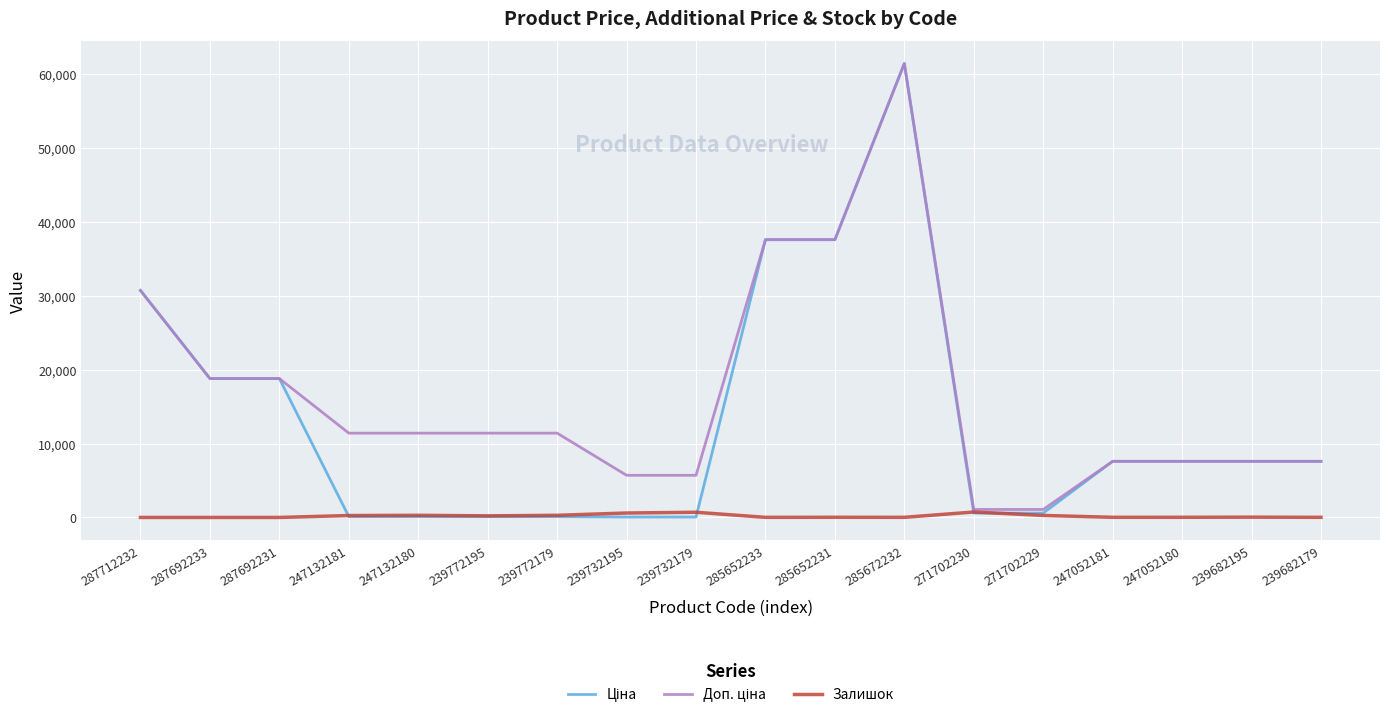

At which category is the sum across all series the highest?

285672232